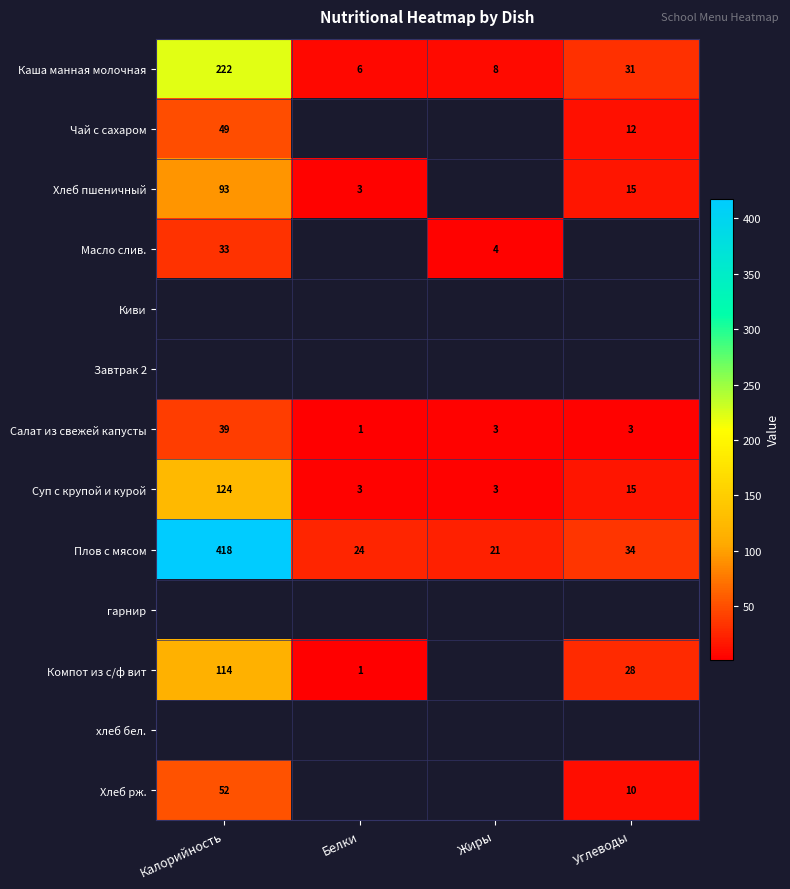

How many categories are shown in the chart?

4